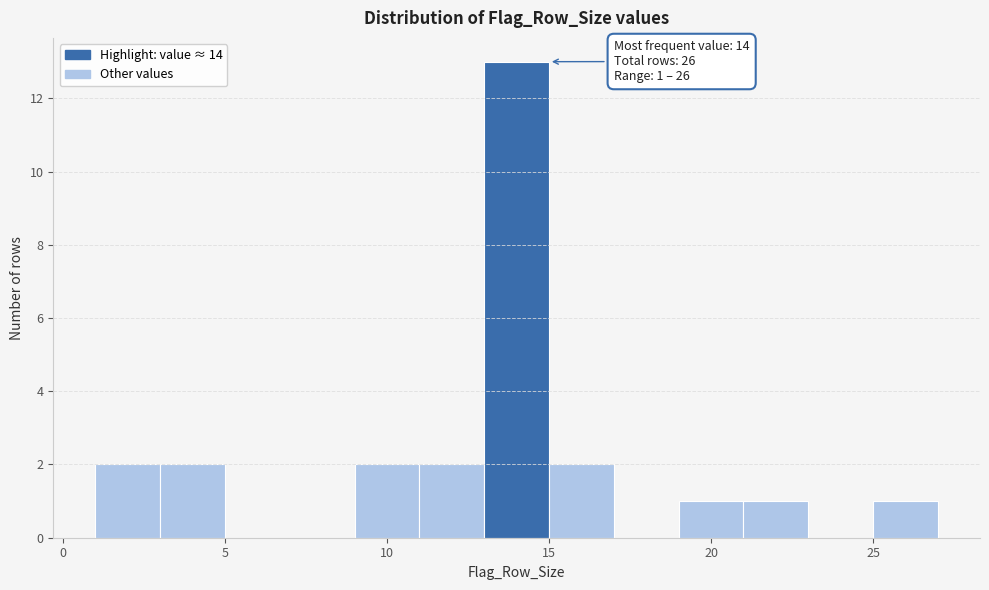

Over which range of the x-axis is the bar tallest?

13 to 15